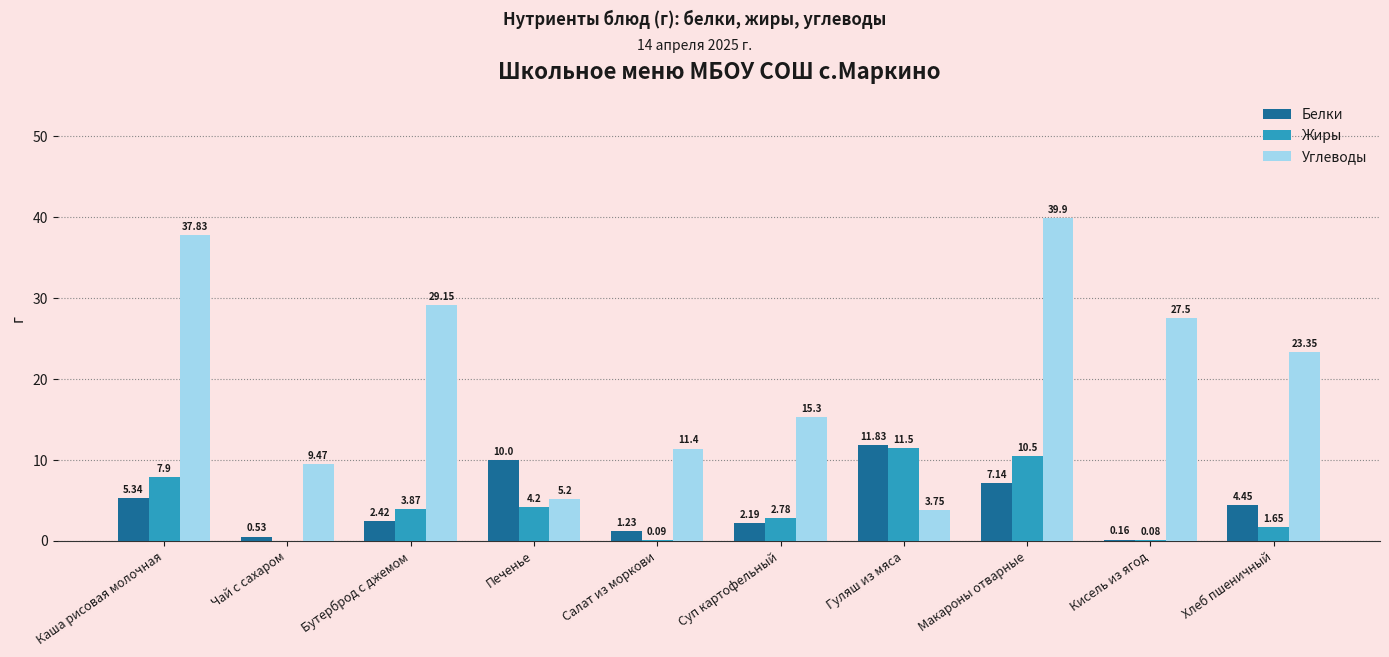

At which label does Углеводы first exceed 23?

Каша рисовая молочная